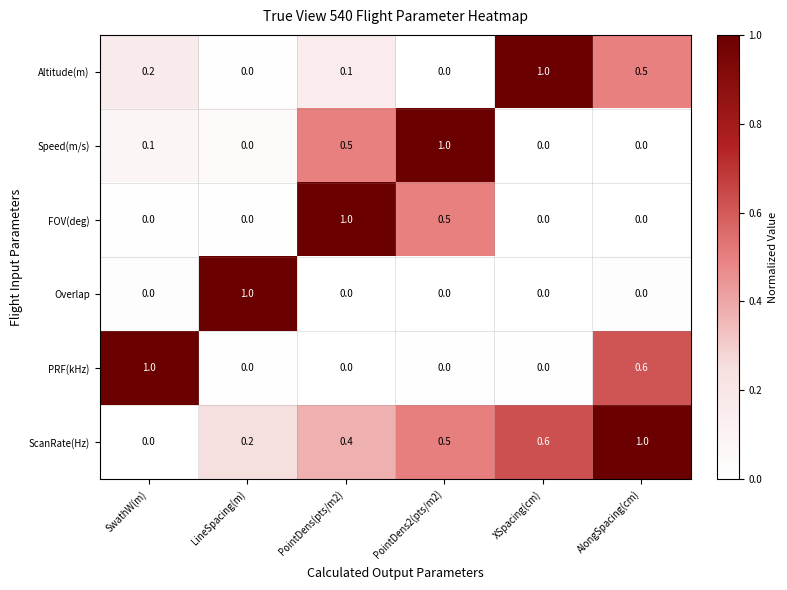

What is the highest value of the Speed(m/s) series?

1.0